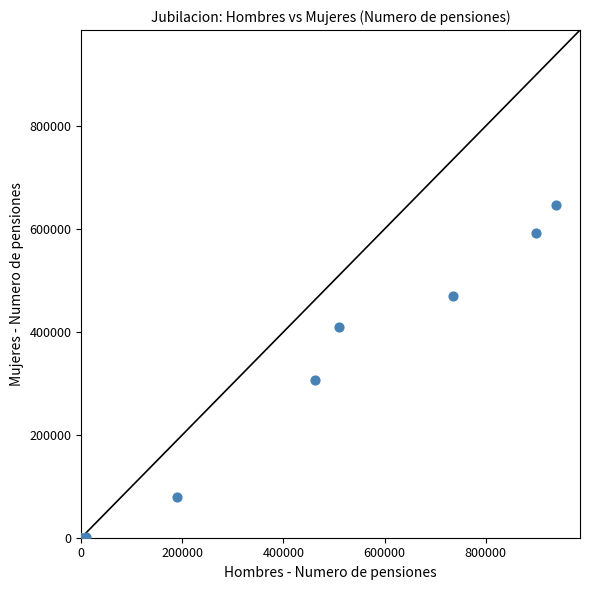

What Y value in the scatter plot is closest to 323224?

306014